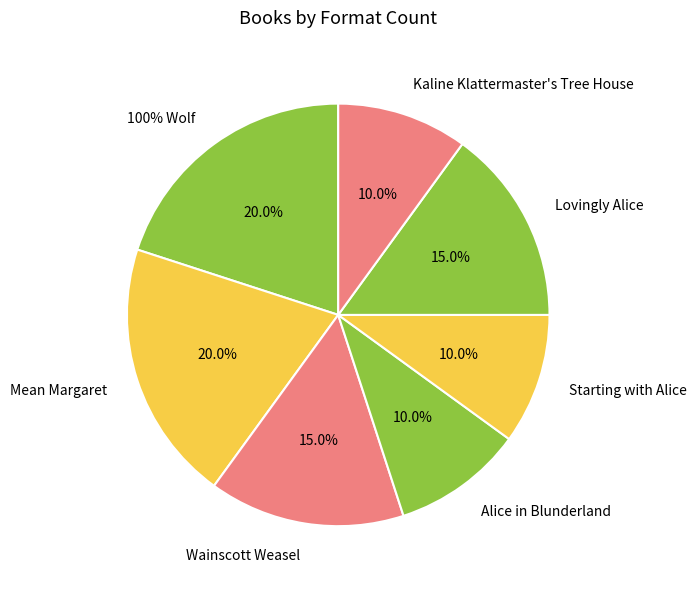

To the nearest percent, what portion does Mean Margaret represent?

20%